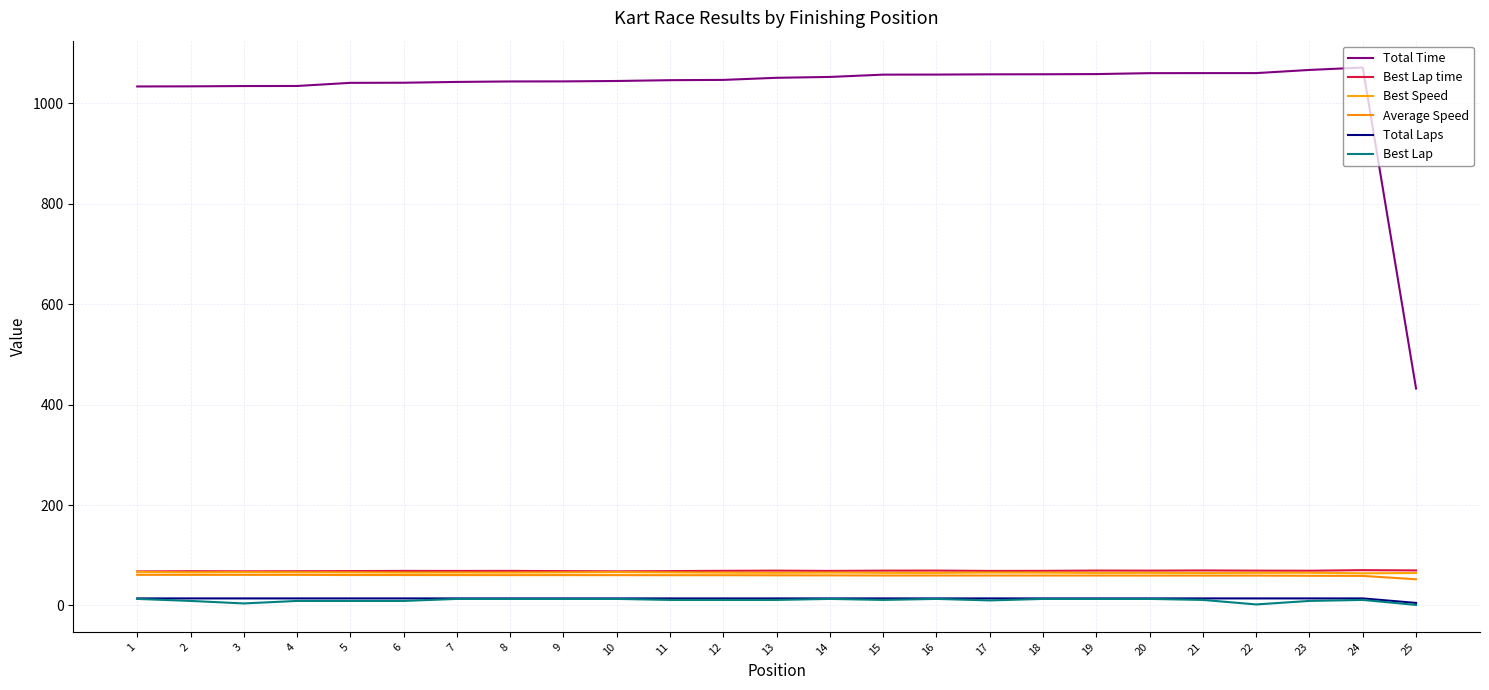

What is the total value across all series at 11?

1265.4